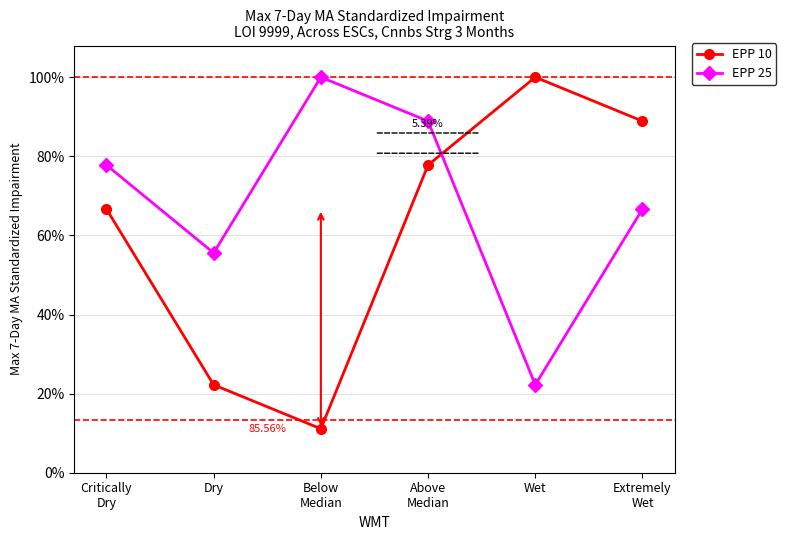

True or false: EPP 25 has more than 1 points higher than both neighbors.

False